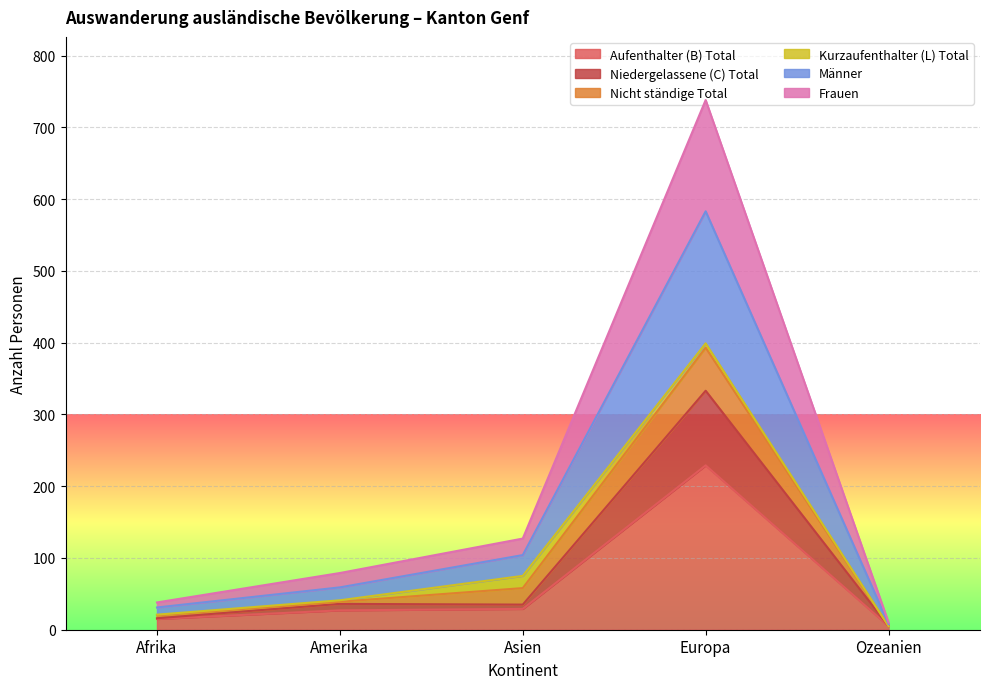

True or false: Niedergelassene (C) Total and Frauen cross at least once.

False